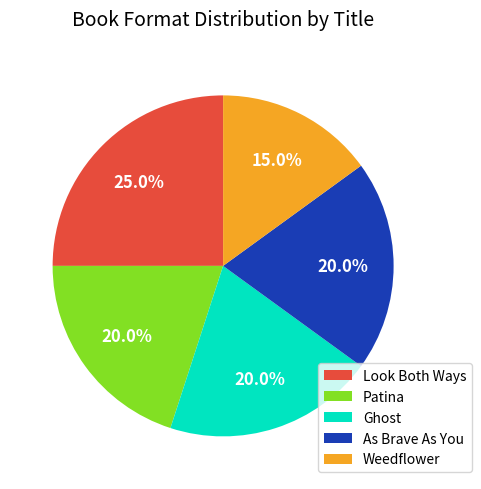

Is Look Both Ways the majority of the pie?

No